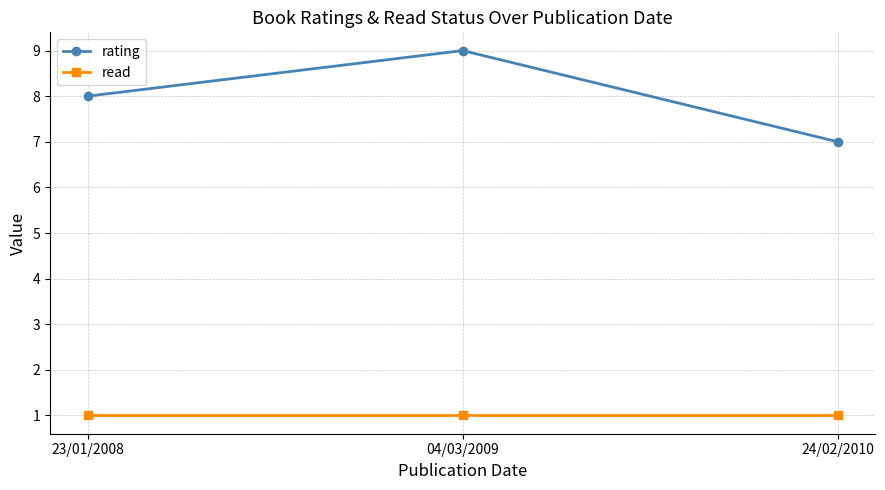

Reading right to left, list all the values displayed in this chart.

rating: 24/02/2010=7	04/03/2009=9	23/01/2008=8
read: 24/02/2010=1	04/03/2009=1	23/01/2008=1